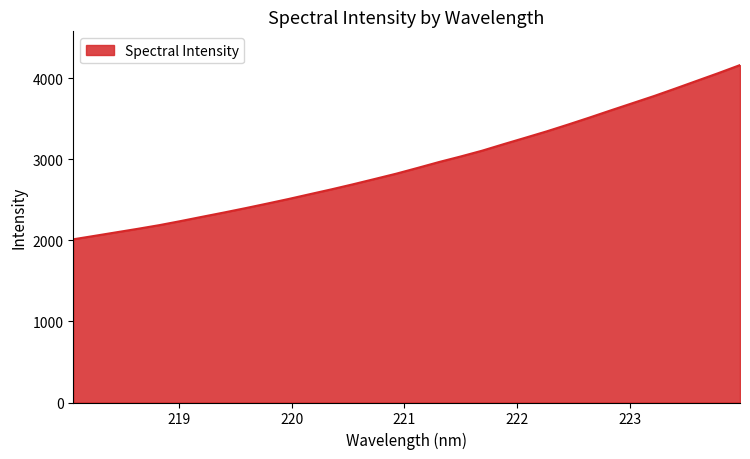

What is the smallest value displayed?

2013.0